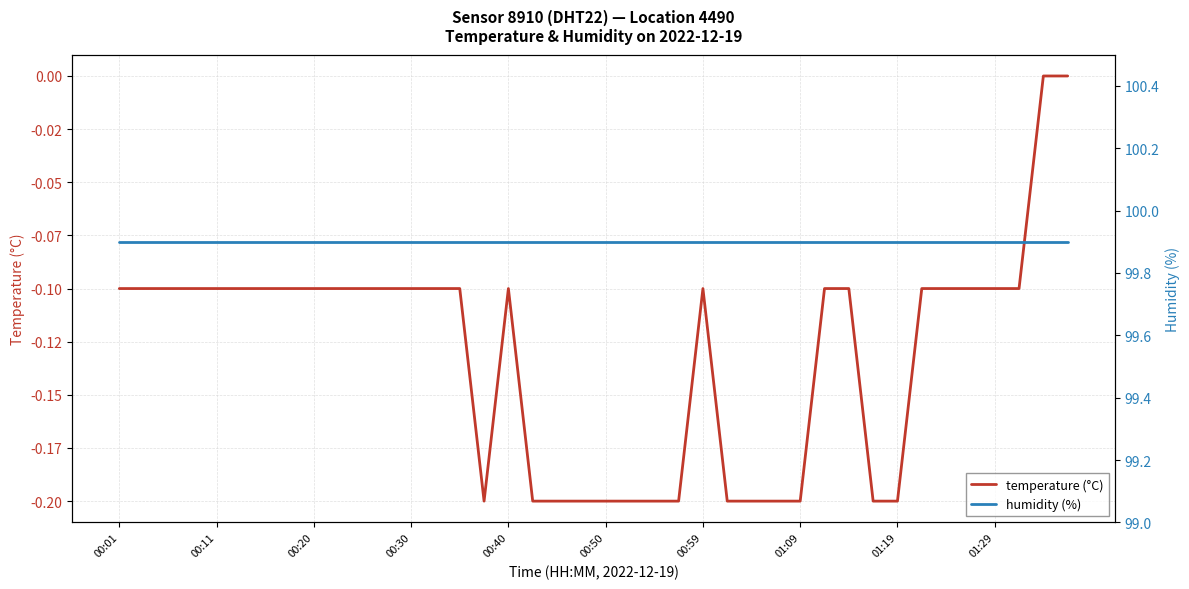

Read the temperature (°C) value at 00:01.

-0.1